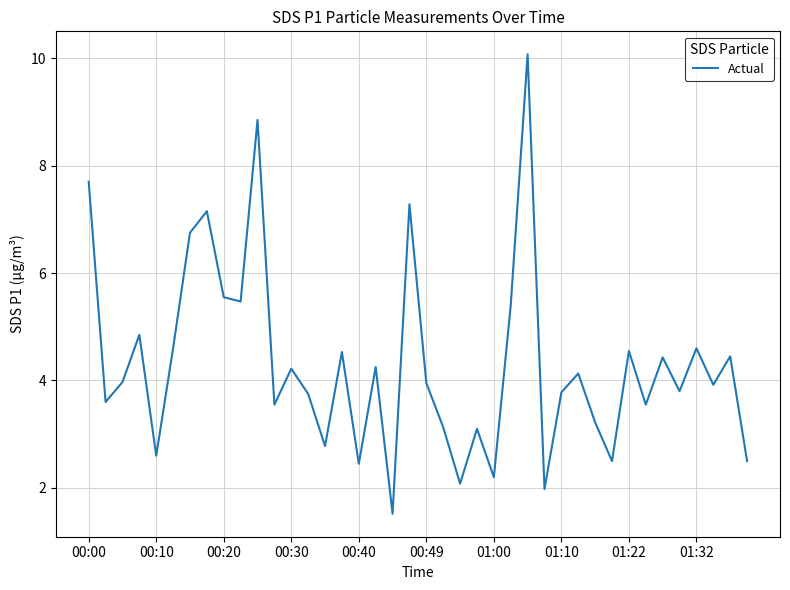

Does the chart have visible grid lines?

Yes